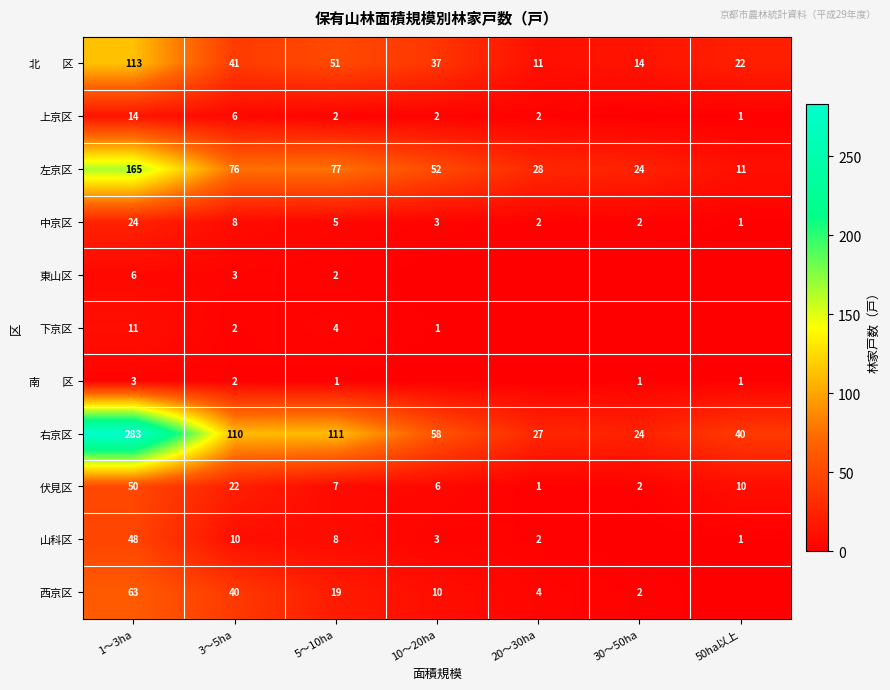

List the labels in order of 左京区 value, smallest first.

50ha以上, 30～50ha, 20～30ha, 10～20ha, 3～5ha, 5～10ha, 1～3ha